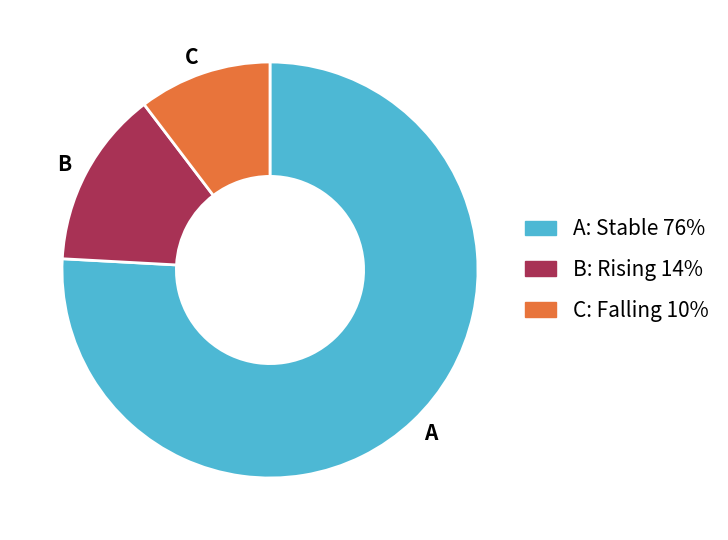

Is there any slice that represents more than half of the pie?

Yes